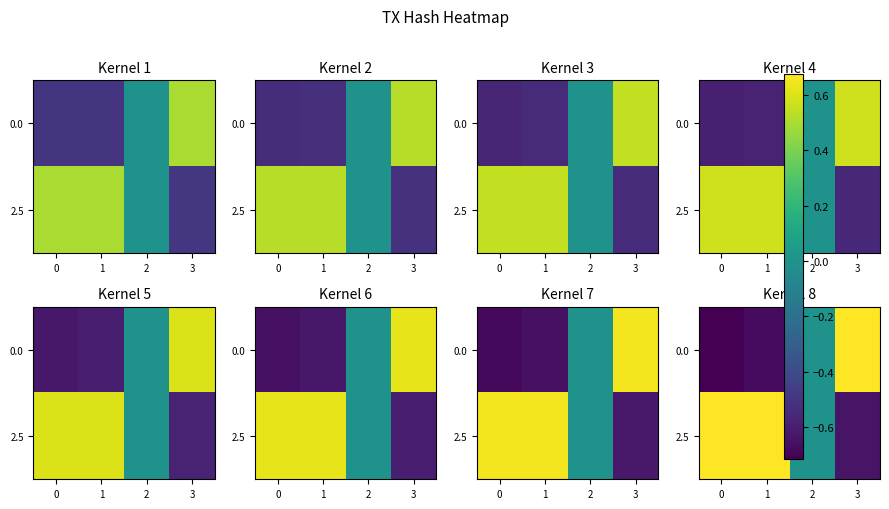

Between 3 and 0, which is larger?

3